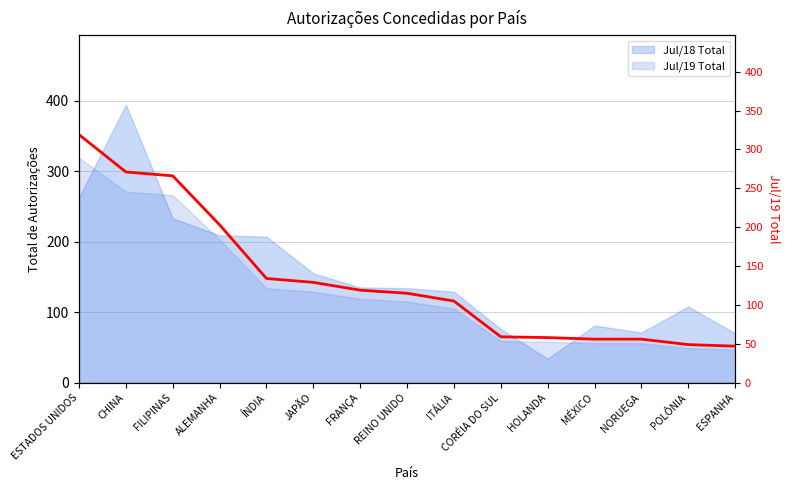

What is the change in value from ESTADOS UNIDOS to MÉXICO?

-263